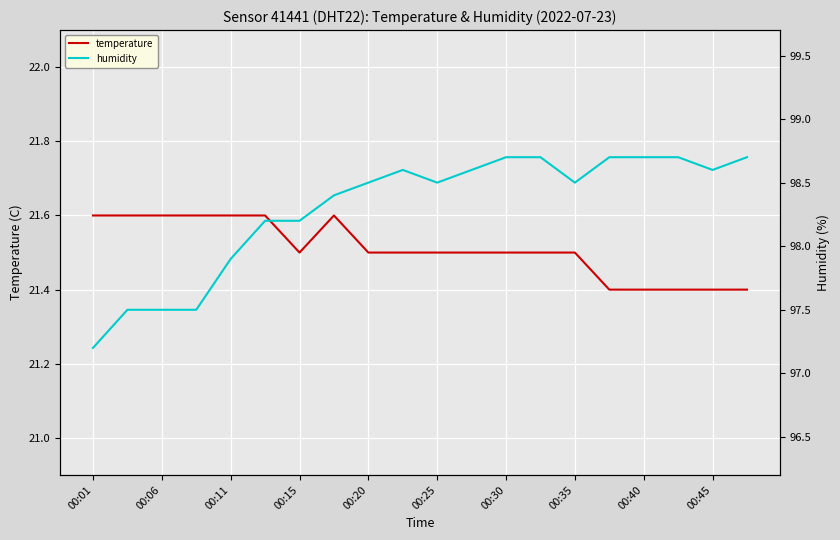

The value of temperature at 00:30 is 9.3. True or false?

False